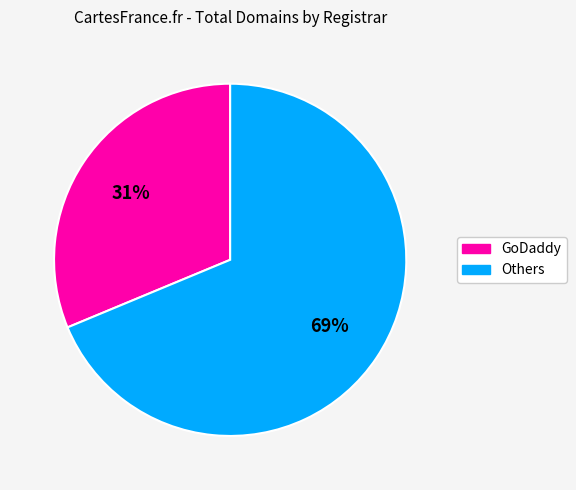

Is there a majority slice in this chart?

Yes